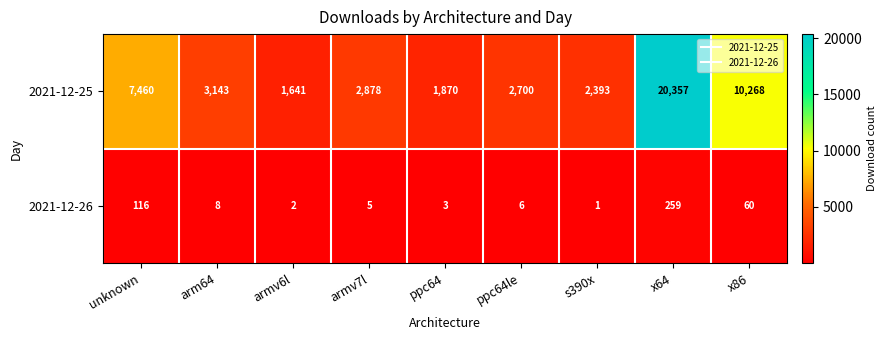

Reading right to left, list all the values displayed in this chart.

2021-12-25: 10268	20357	2393	2700	1870	2878	1641	3143	7460
2021-12-26: 60	259	1	6	3	5	2	8	116